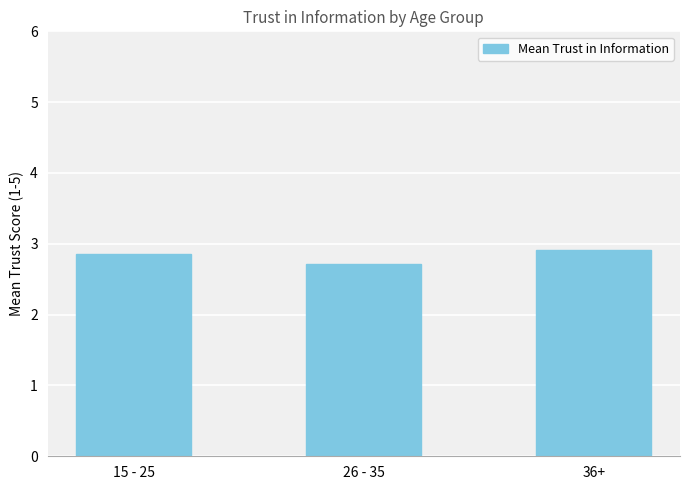

Are the bars horizontal?

No